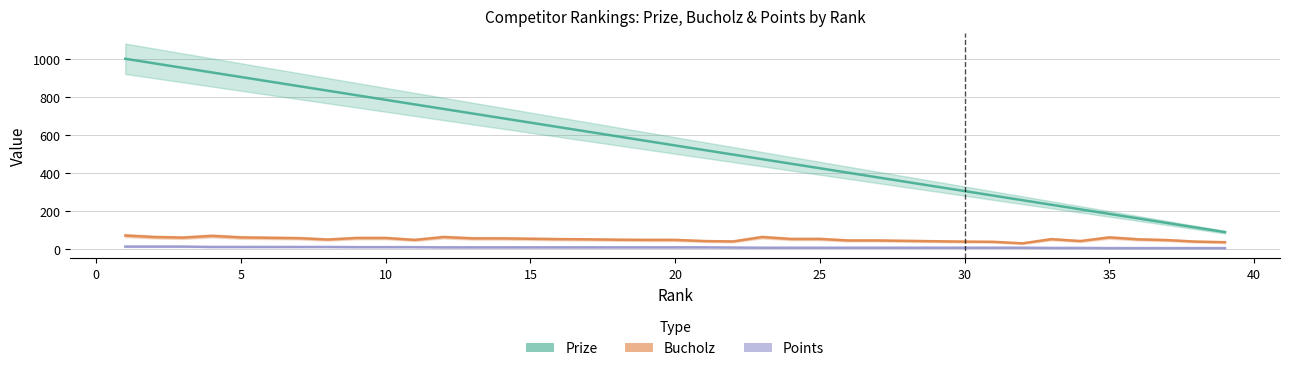

True or false: Prize and Points intersect in this chart.

False